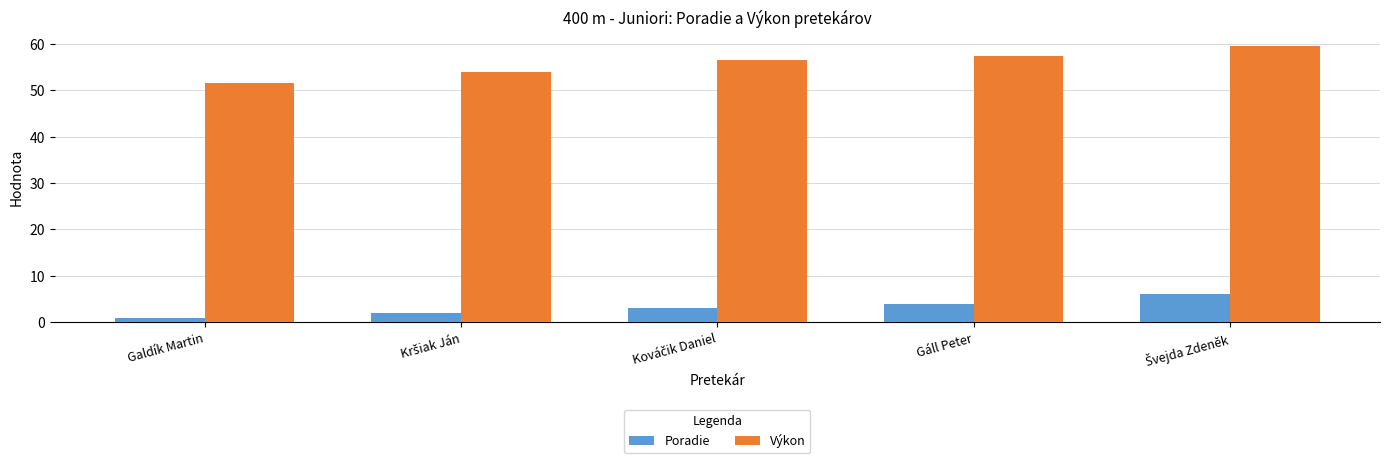

What are all the series names shown in the legend?

Poradie, Výkon